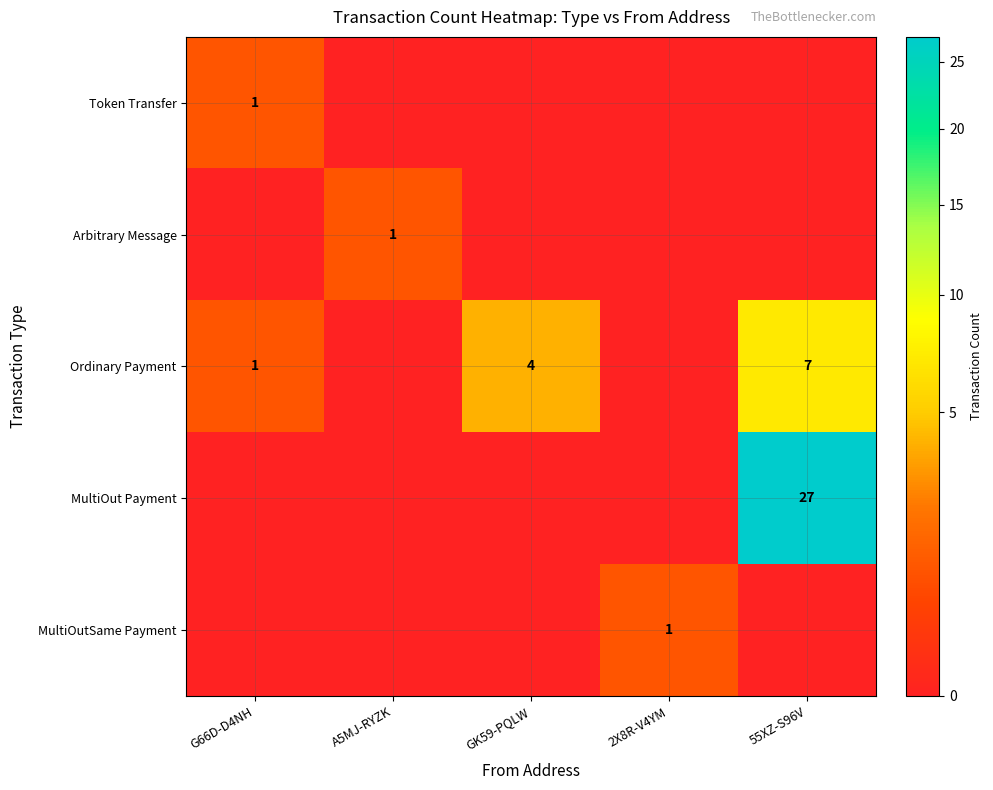

List the labels in order of MultiOut Payment value, smallest first.

G66D-D4NH, A5MJ-RYZK, GK59-PQLW, 2X8R-V4YM, 55XZ-S96V